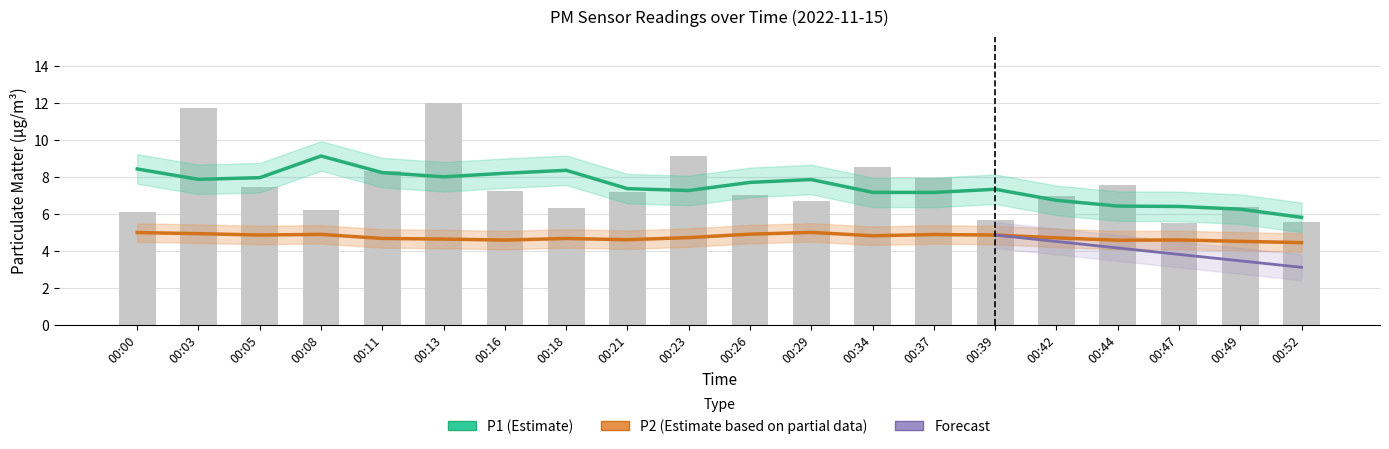

The chart shows a value of 3.3 at 00:18. True or false?

False